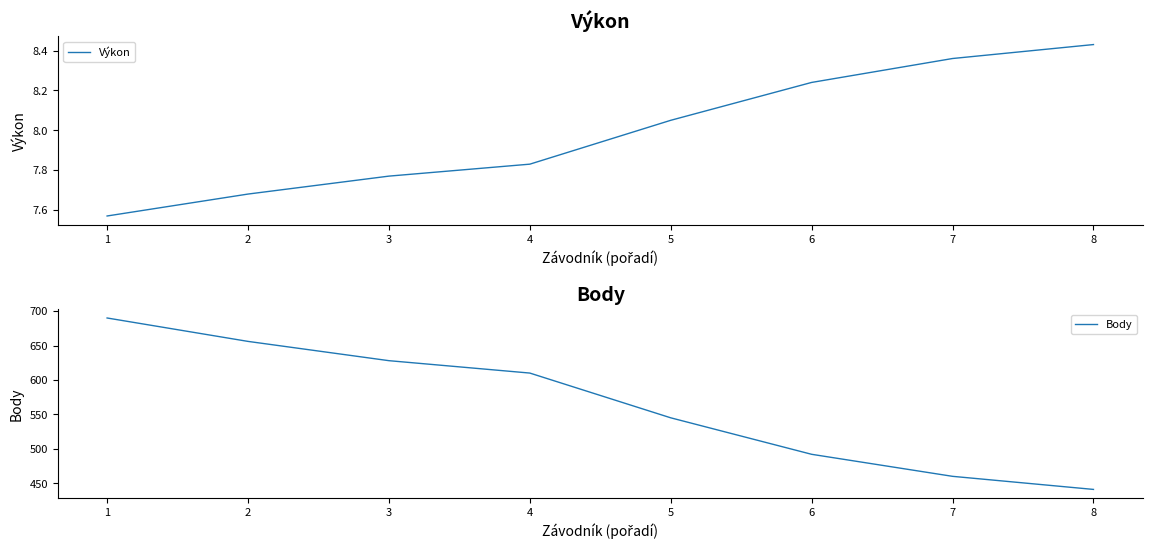

True or false: Body and Výkon intersect in this chart.

False